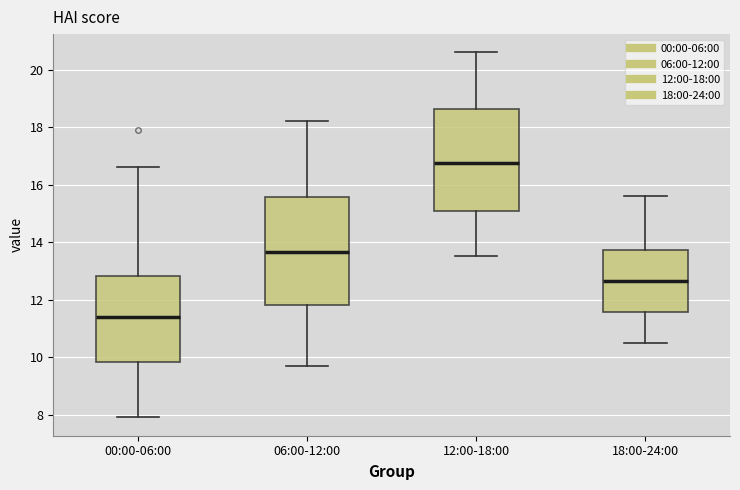

Which box has the highest median line?

12:00-18:00